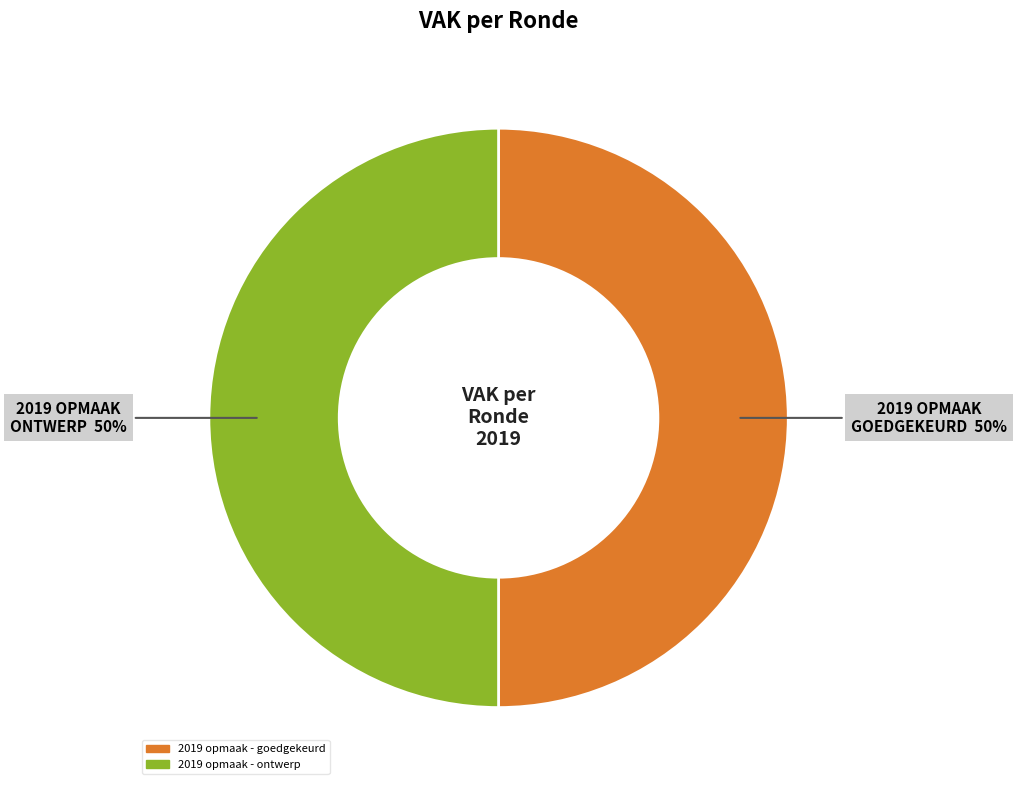

To the nearest percent, what portion does 2019 opmaak - goedgekeurd represent?

50%